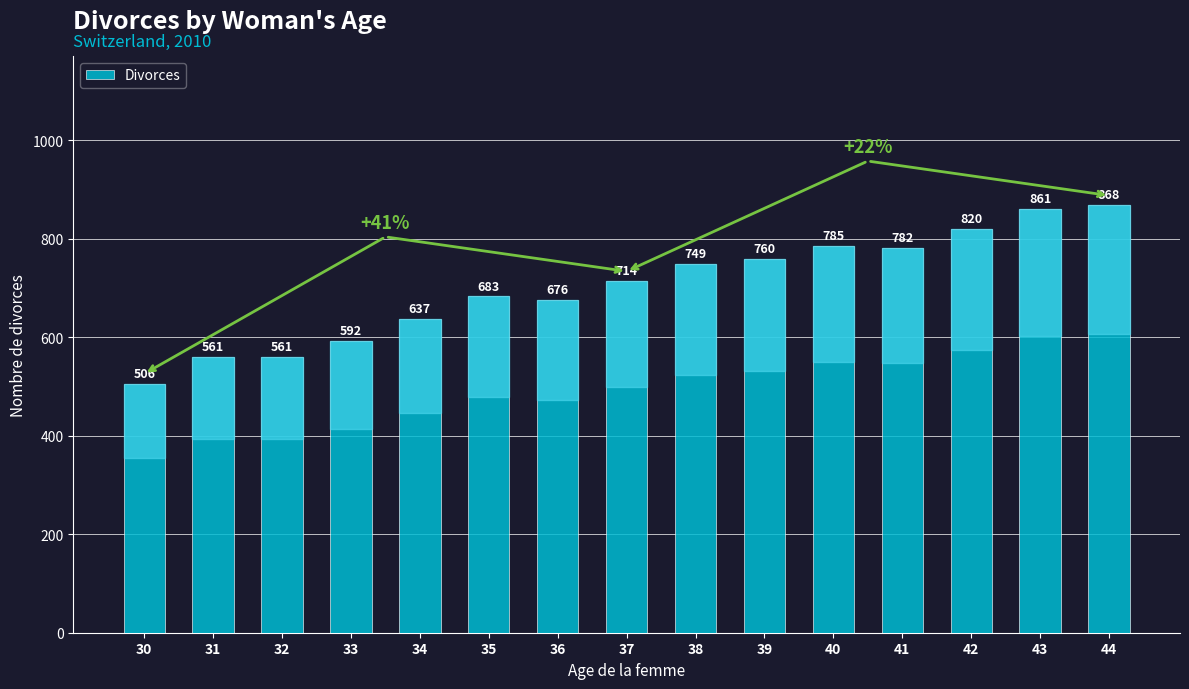

Which has a higher value, 33 or 43?

43